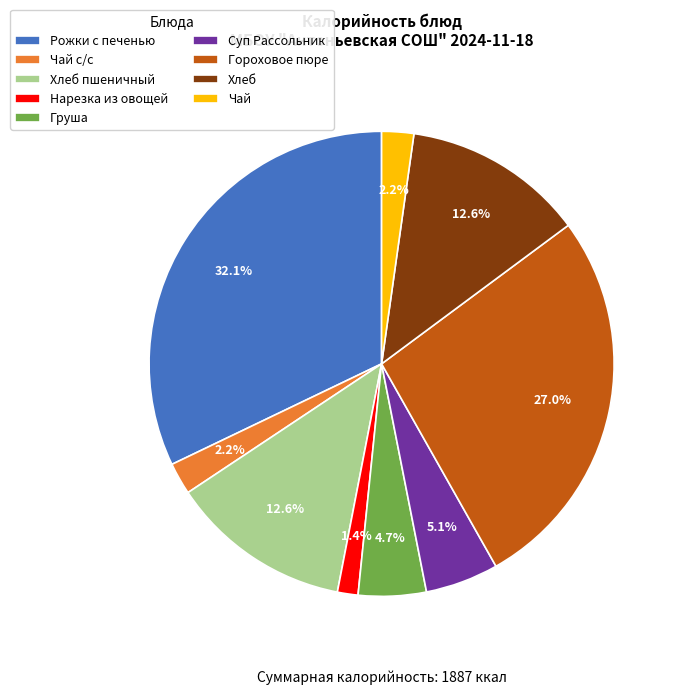

Between Груша and Рожки с печенью, which is larger?

Рожки с печенью